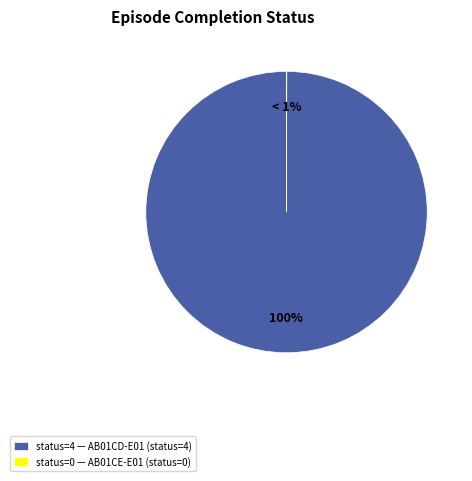

Count the number of slices in the pie.

2